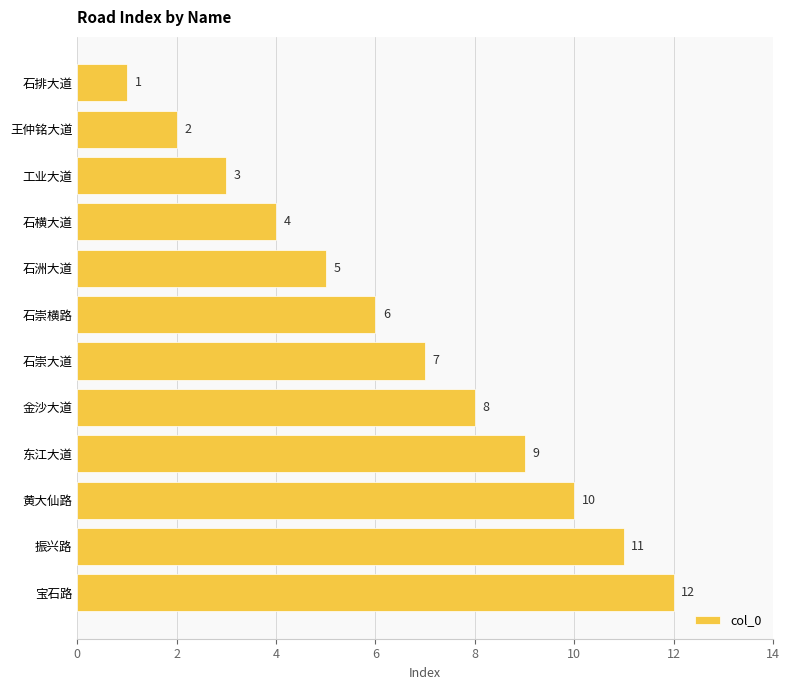

Between 石排大道 and 东江大道, which is larger?

东江大道